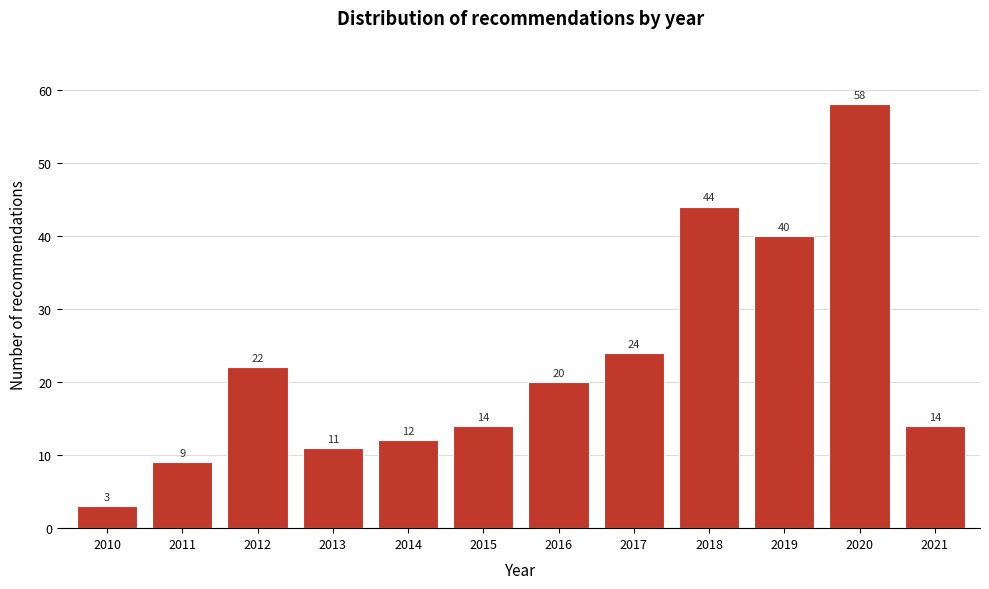

Reading left to right, what are all the values shown in this chart?

3	9	22	11	12	14	20	24	44	40	58	14